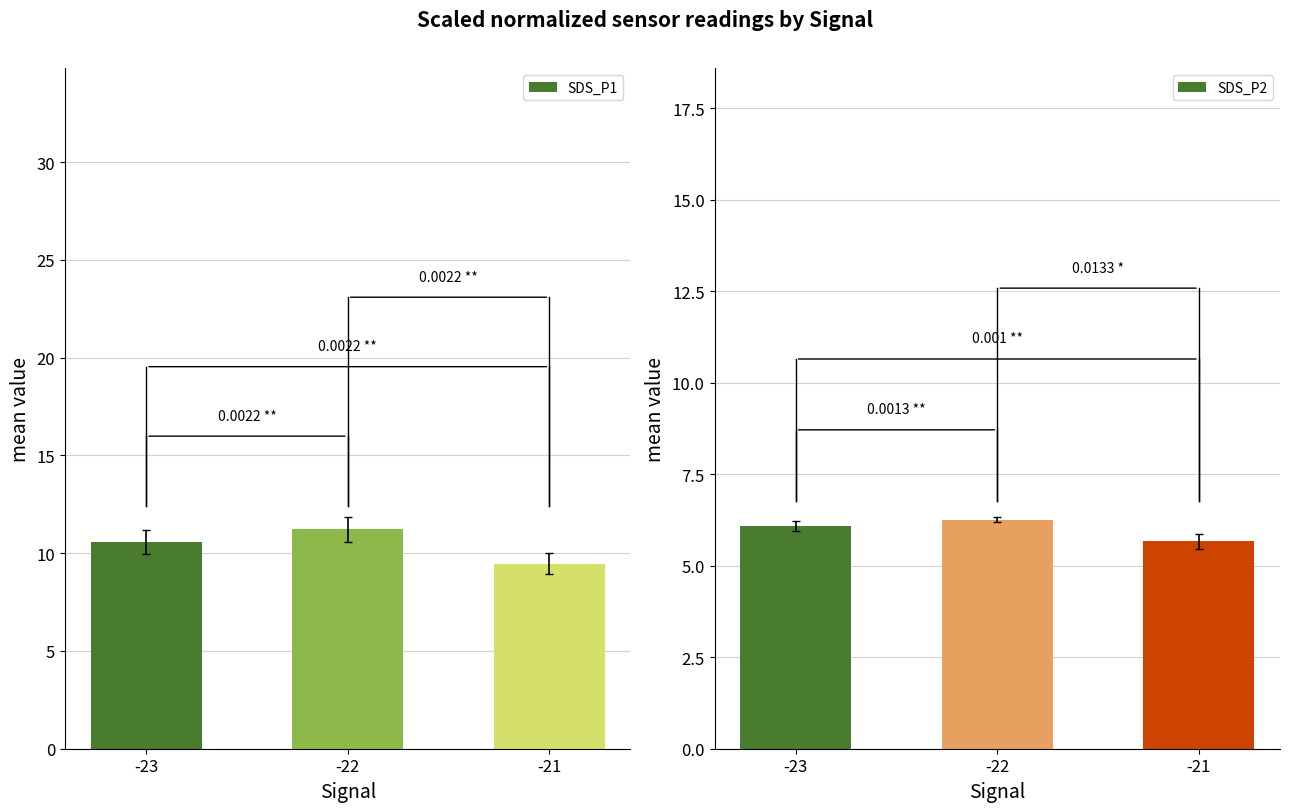

What is the difference between the maximum and minimum values in the SDS_P2 series?

0.6